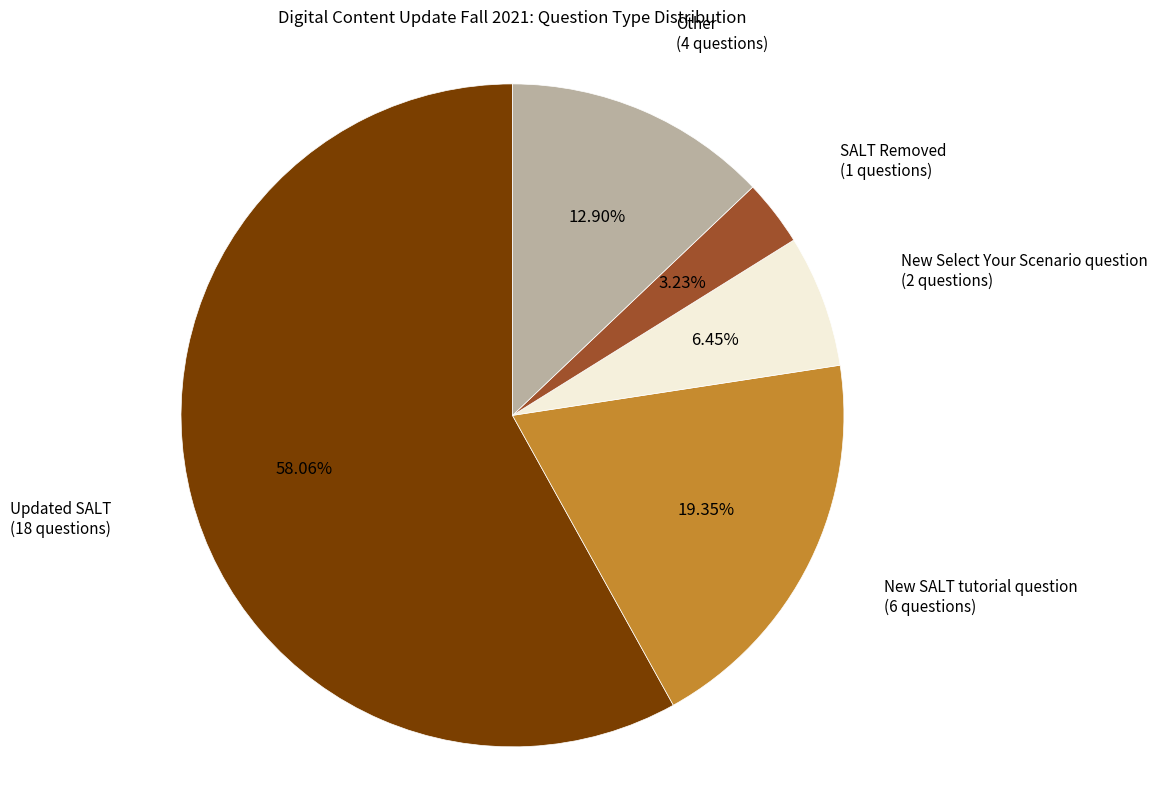

To the nearest percent, what is the difference between the largest and smallest slice percentages?

55%